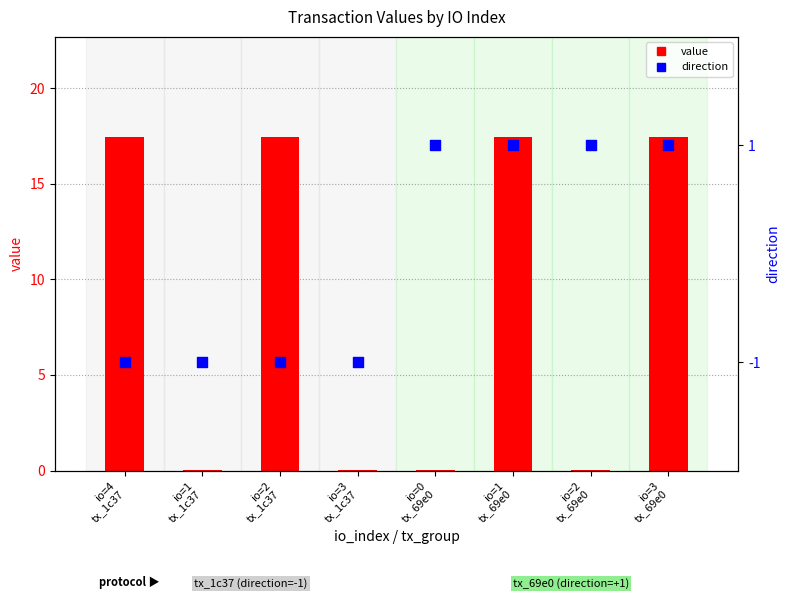

Which series contains the highest Y value?

value